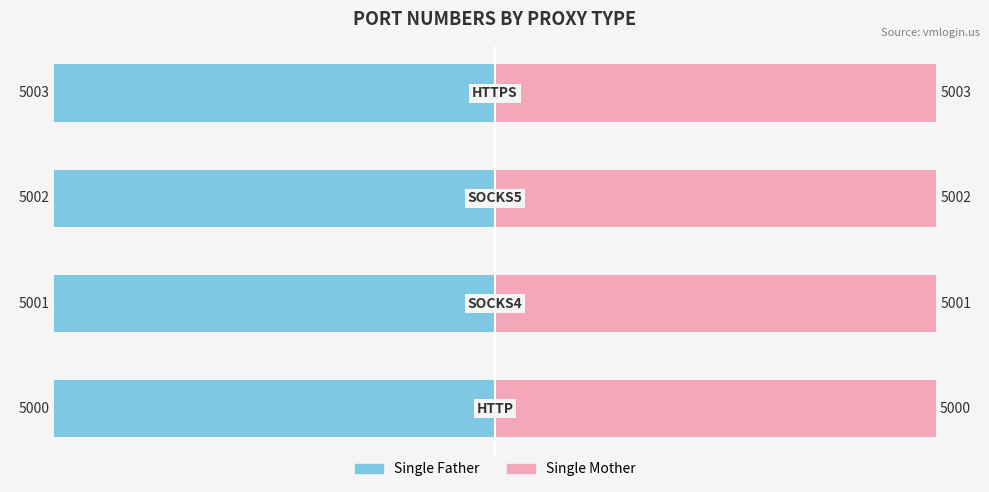

The value of Single Father at 2 is -50.0. True or false?

True